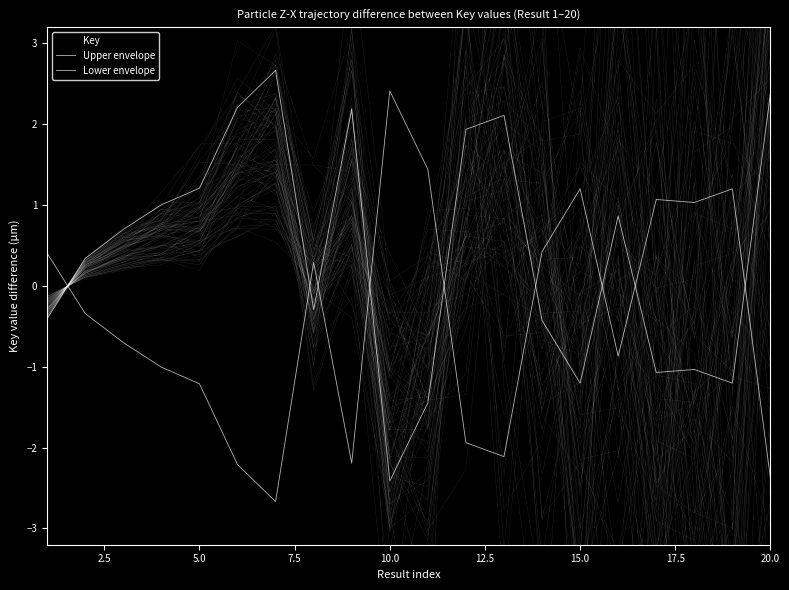

What are all the series names shown in the legend?

Upper envelope, Lower envelope